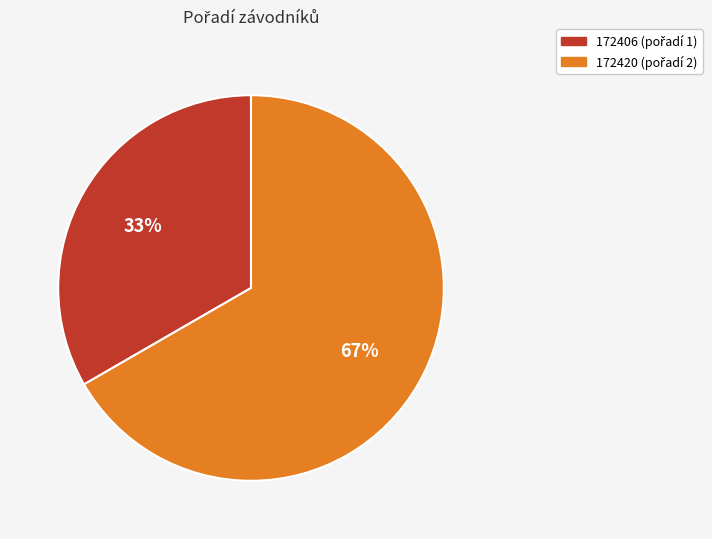

Which category has the smallest portion of the pie?

172406